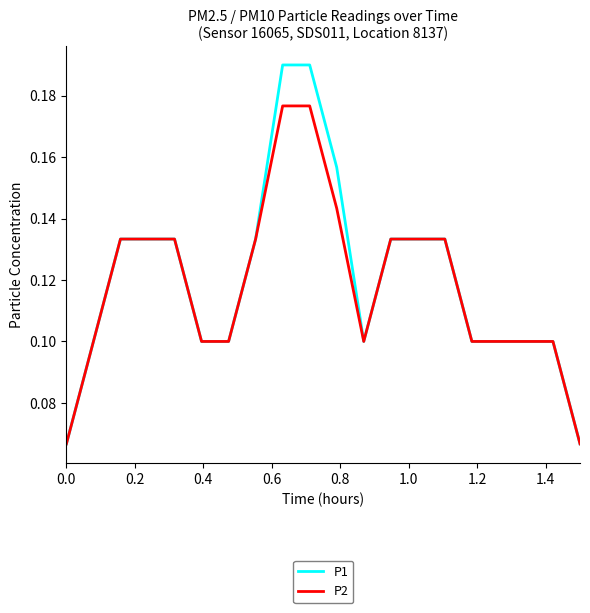

Which series has the largest range (max minus min)?

P1